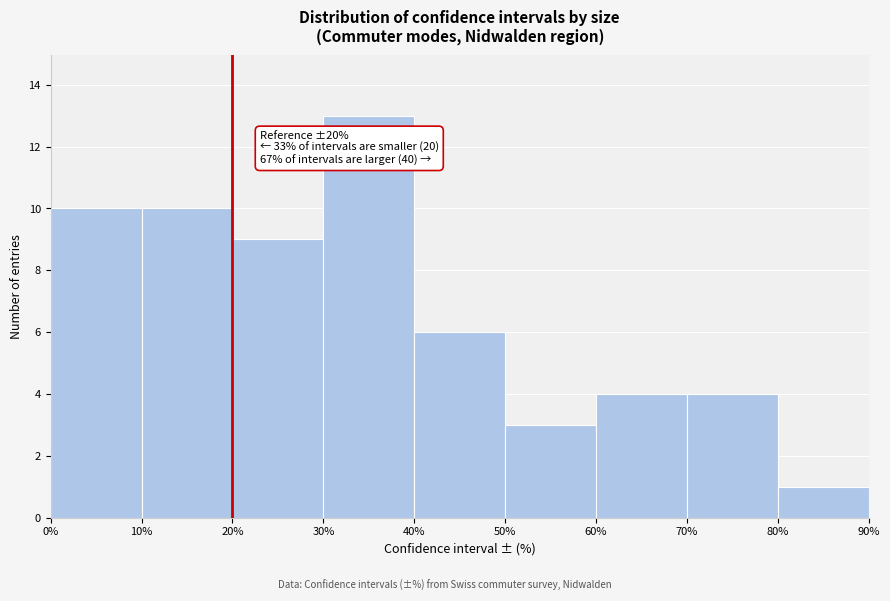

Which range on the x-axis has the tallest bar?

30% to 40%